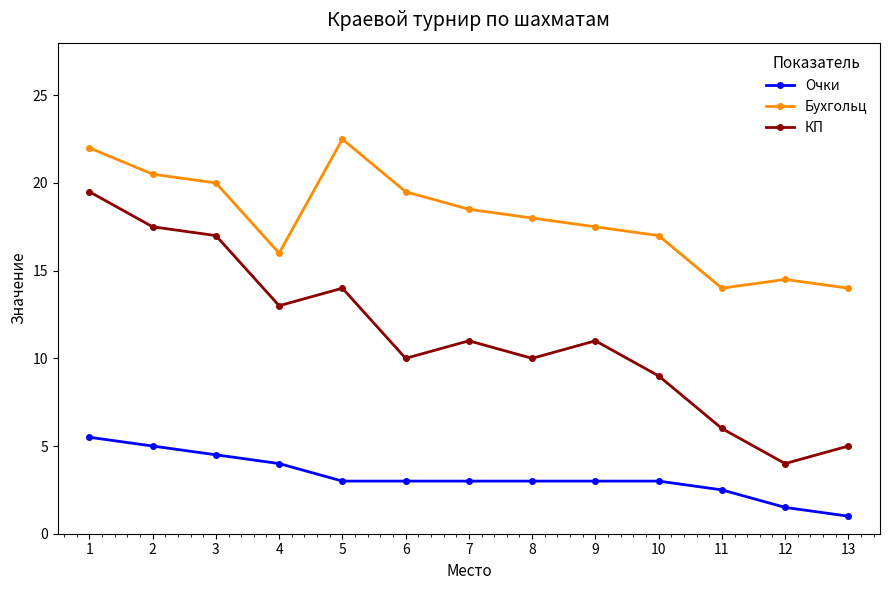

What is the value of the КП point at the 11th from the left?

6.0